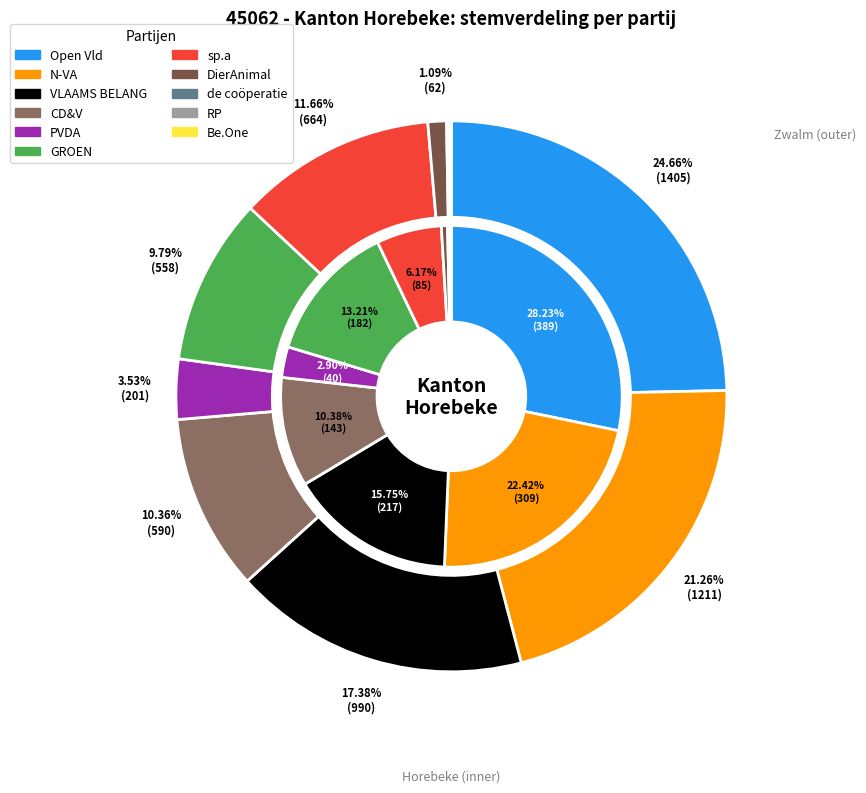

How many slices are in this pie chart?

11